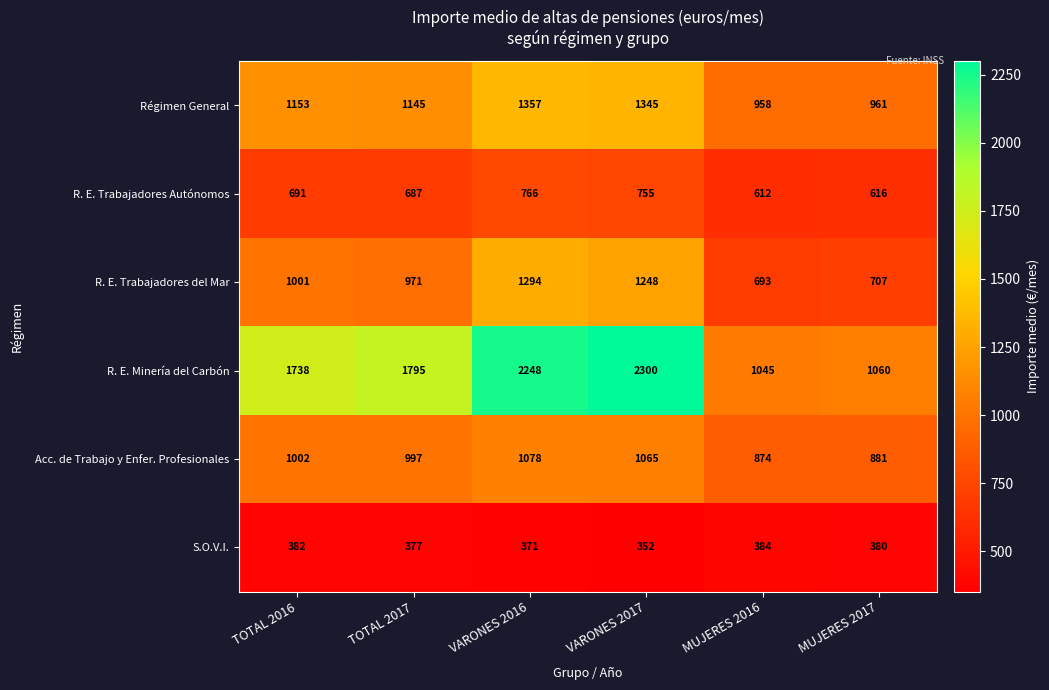

Read the Régimen General value at MUJERES 2017, to the nearest 5.

960